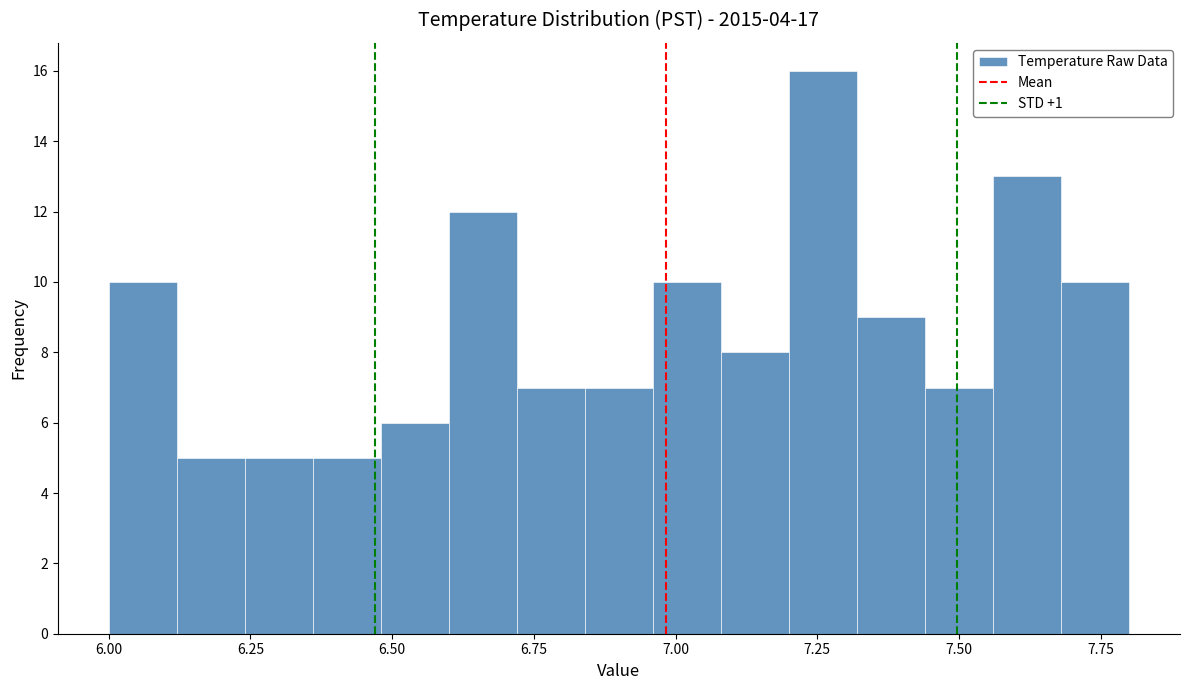

Around what value on the x-axis is the tallest bar? Give the approximate position of its centre, as read against the axis.

7.25